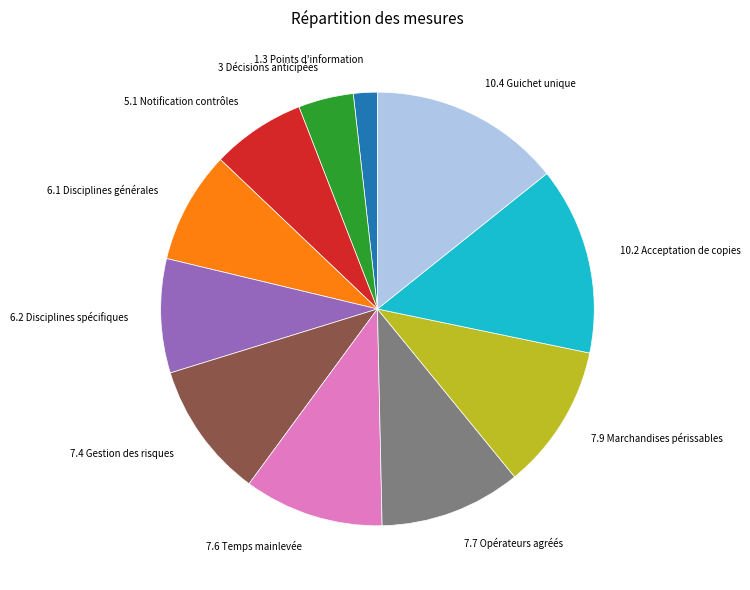

Which has a higher value, 3 Décisions anticipées or 10.4 Guichet unique?

10.4 Guichet unique